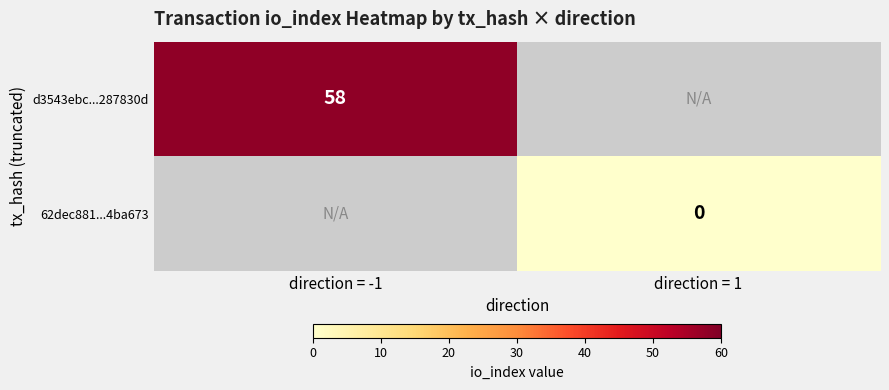

The value of d3543ebc...287830d at direction = -1 is 95. True or false?

False